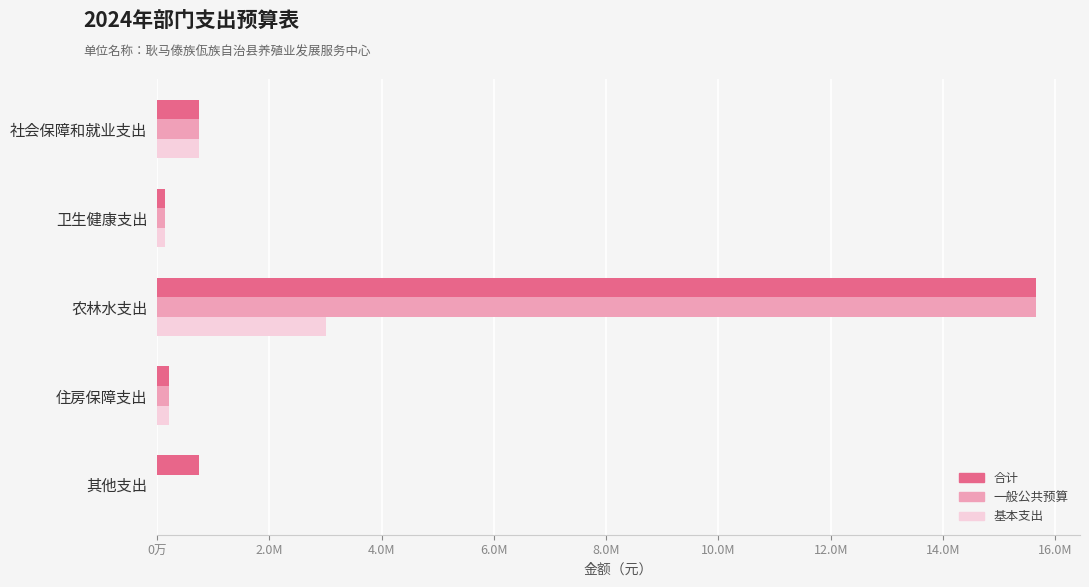

Reading left to right, what are all the values shown in this chart?

合计: 747010.2	139561.0	15655368.9	213259.7	740000.0
一般公共预算: 747010.2	139561.0	15655368.9	213259.7	0.0
基本支出: 747010.2	139561.0	3001669.0	213259.7	0.0